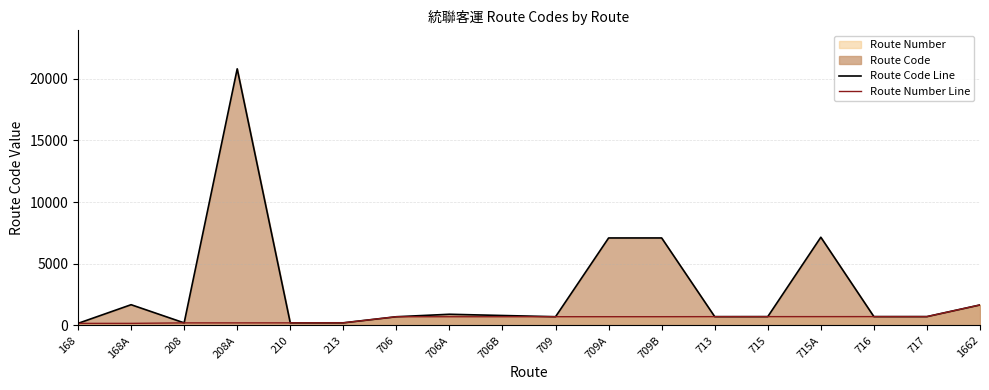

What is the average value of the Route Code Line series?

2904